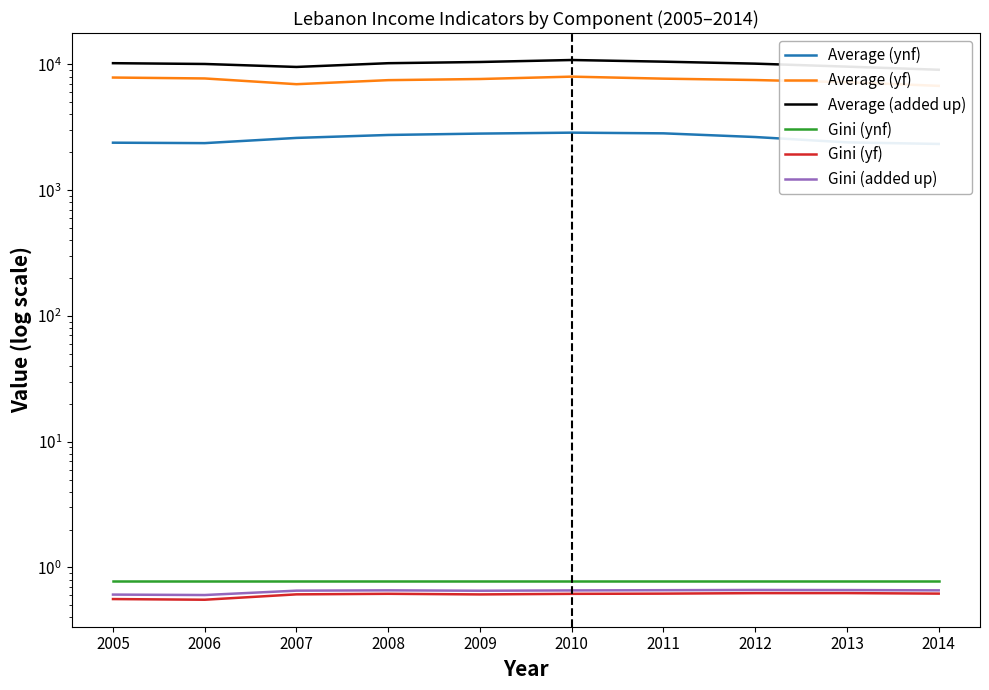

Count the Gini (yf) values in the range 0 to 1.

10